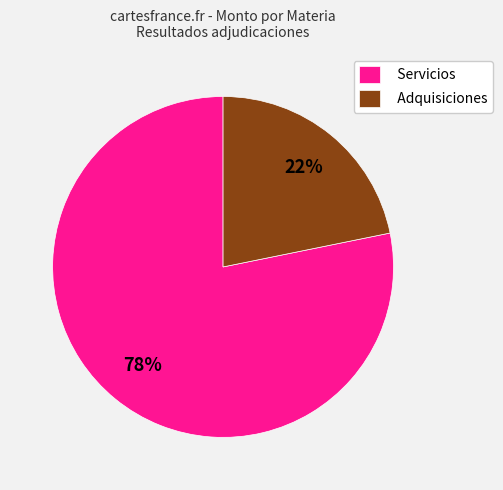

Approximately how many times larger is the value at Adquisiciones compared to Servicios?

0.3